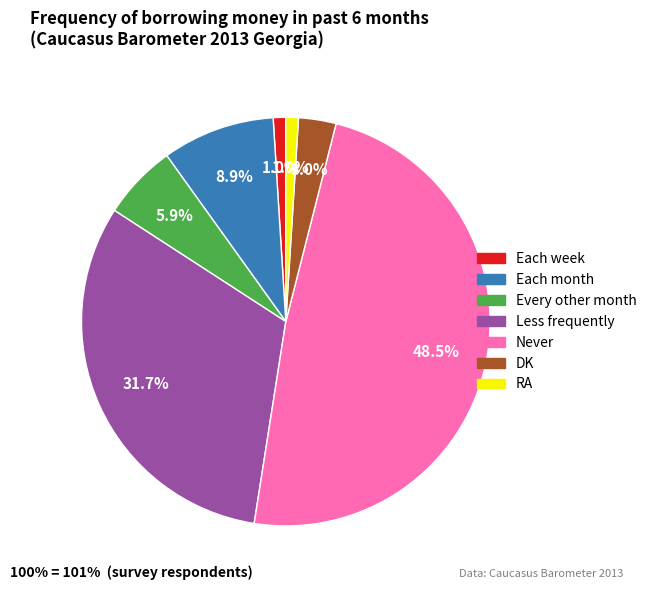

Which category has the biggest portion of the pie?

Never